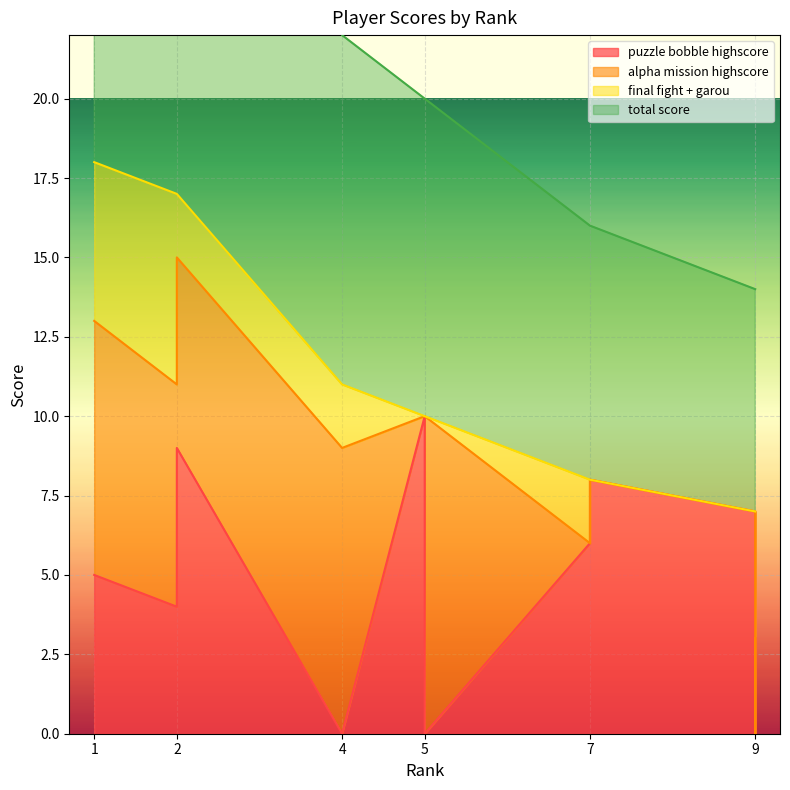

Where does the total score series first go above 10?

1